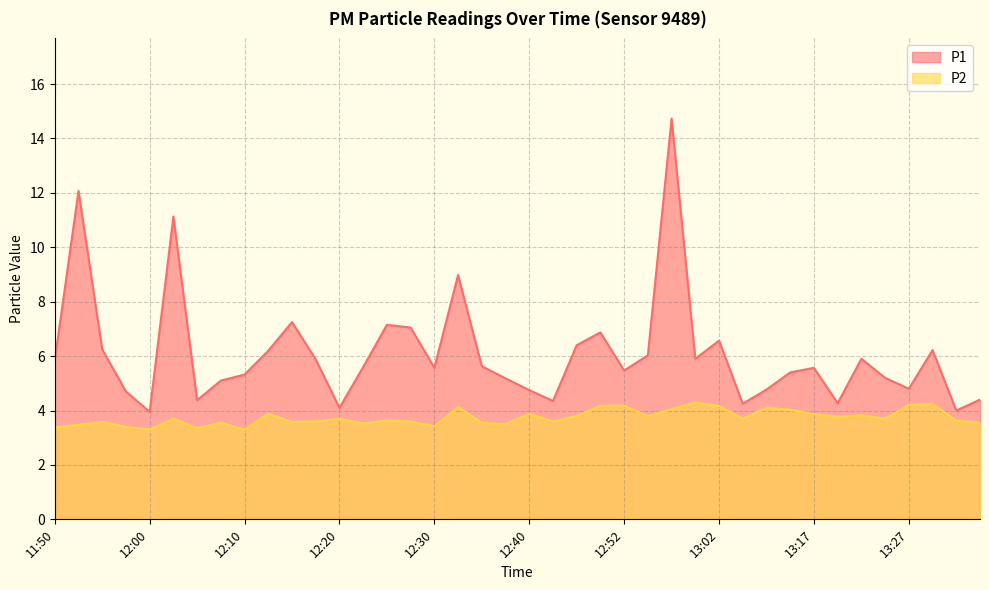

Reading left to right, transcribe all the data shown in this chart.

P1: 5.8	12.1	6.2	4.7	4.0	11.1	4.4	5.1	5.3	6.2	7.2	5.9	4.1	5.6	7.2	7.0	5.6	9.0	5.6	5.2	4.8	4.3	6.4	6.9	5.5	6.0	14.7	5.9	6.6	4.2	4.8	5.4	5.6	4.3	5.9	5.2	4.8	6.2	4.0	4.4
P2: 3.4	3.5	3.6	3.4	3.3	3.7	3.4	3.5	3.3	3.9	3.6	3.6	3.7	3.5	3.6	3.6	3.4	4.1	3.5	3.5	3.9	3.6	3.8	4.2	4.2	3.8	4.0	4.3	4.2	3.7	4.1	4.0	3.9	3.8	3.8	3.7	4.2	4.2	3.6	3.5